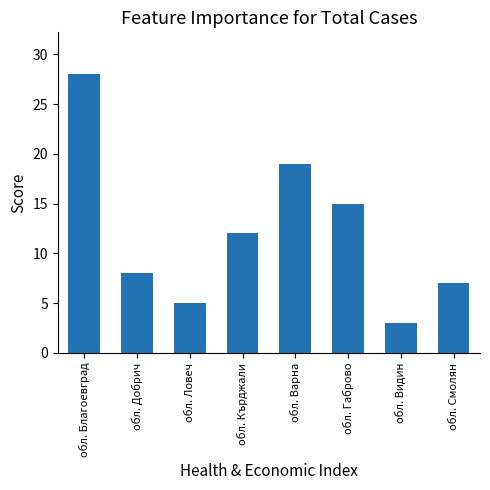

Count the number of data series in this chart.

1